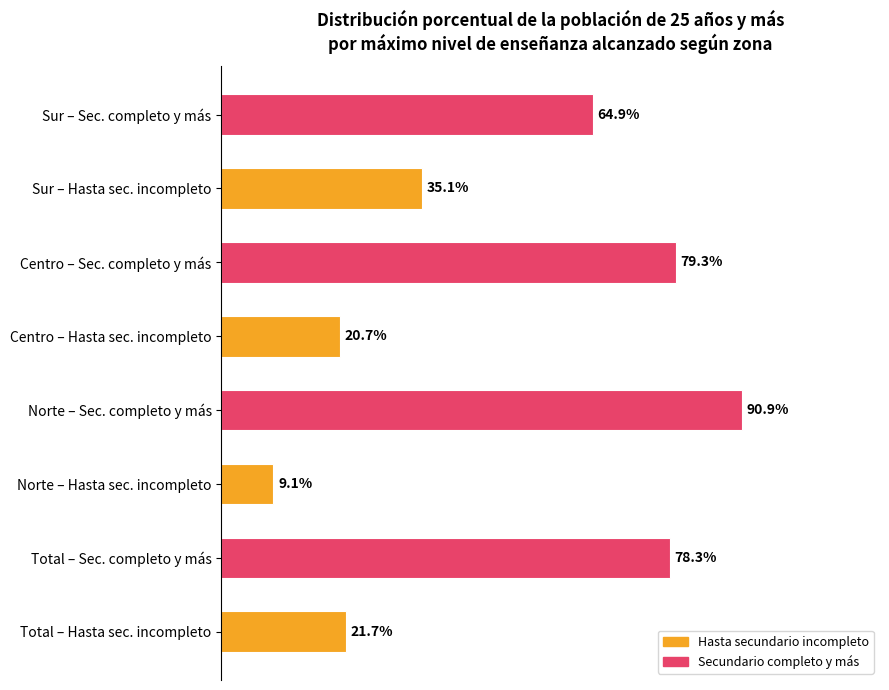

At which category does the chart reach its peak across all series?

Norte – Sec. completo y más